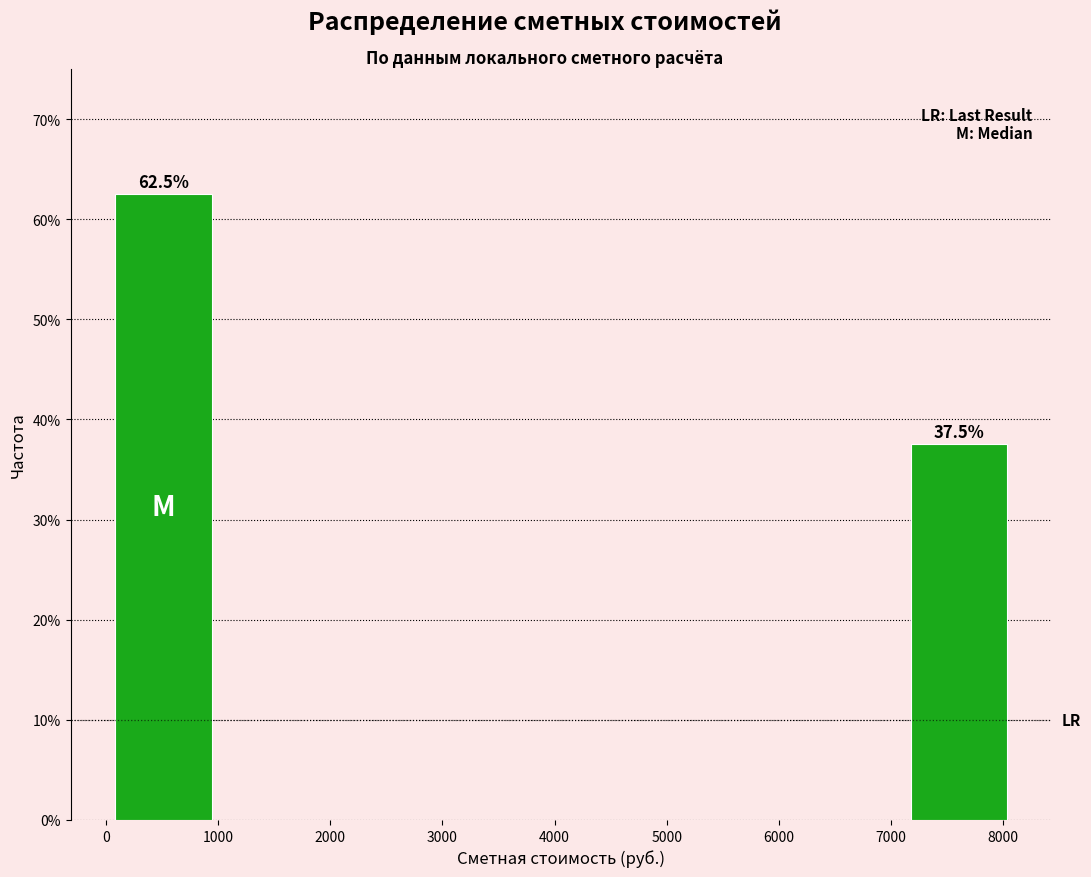

Over which range of the x-axis is the bar tallest?

0 to 1000